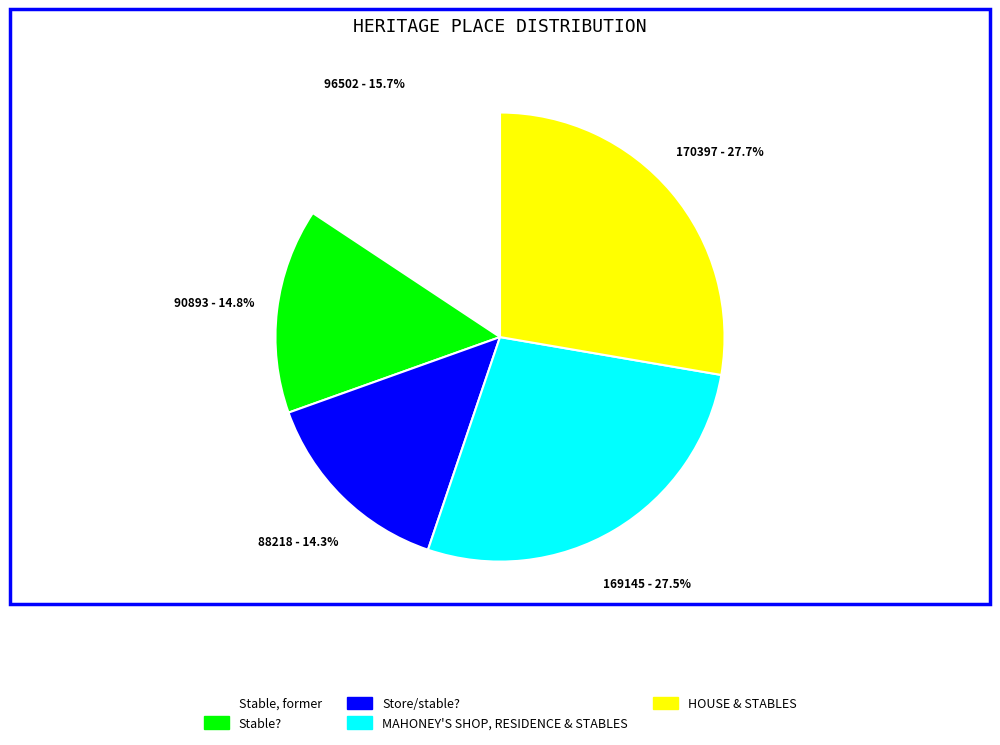

The Store/stable? slice represents 14% of the pie. True or false?

True